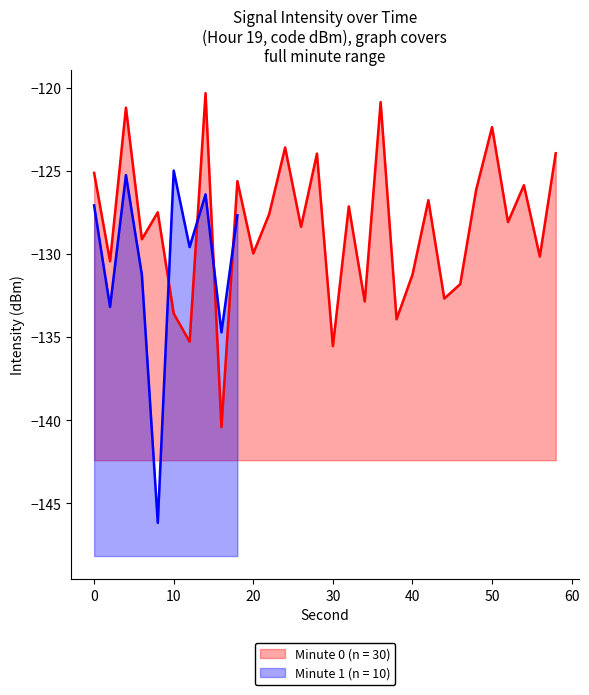

Is it true that Minute 0 (n = 30) equals -133.6 at 10?

True